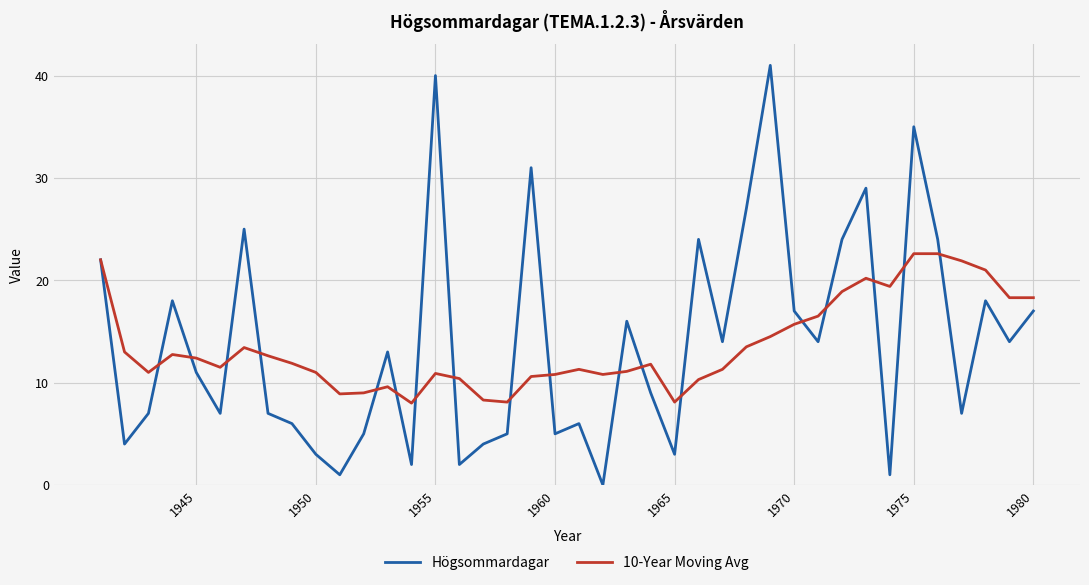

Does the chart display data point markers on the line(s)?

No